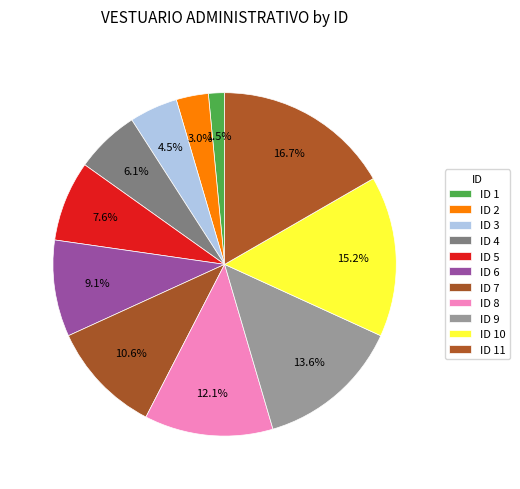

Rank the categories by value from highest to lowest.

11, 10, 9, 8, 7, 6, 5, 4, 3, 2, 1